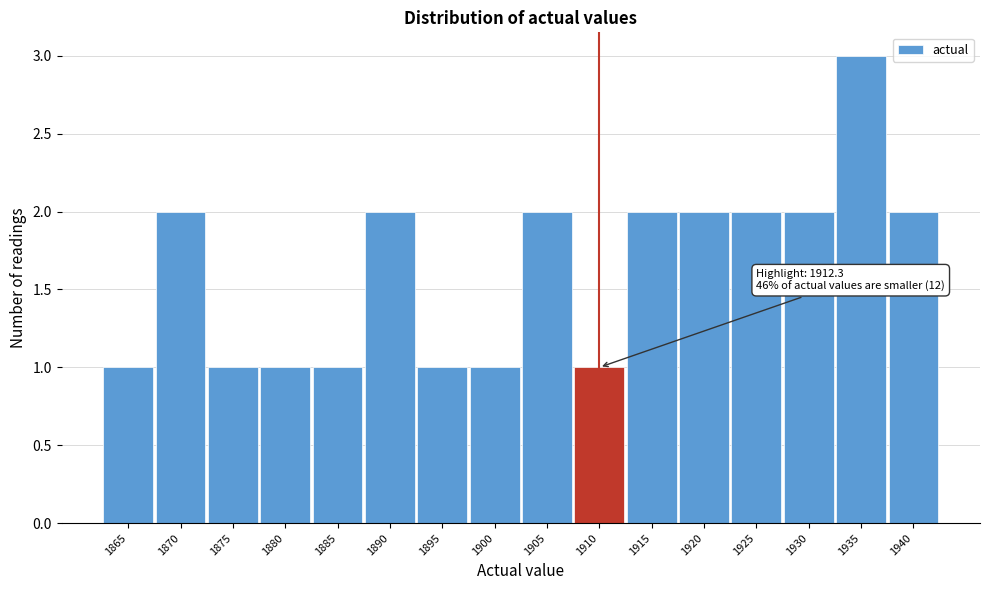

Reading right to left, what are all the values shown in this chart?

1940=2	1935=3	1930=2	1925=2	1920=2	1915=2	1910=1	1905=2	1900=1	1895=1	1890=2	1885=1	1880=1	1875=1	1870=2	1865=1